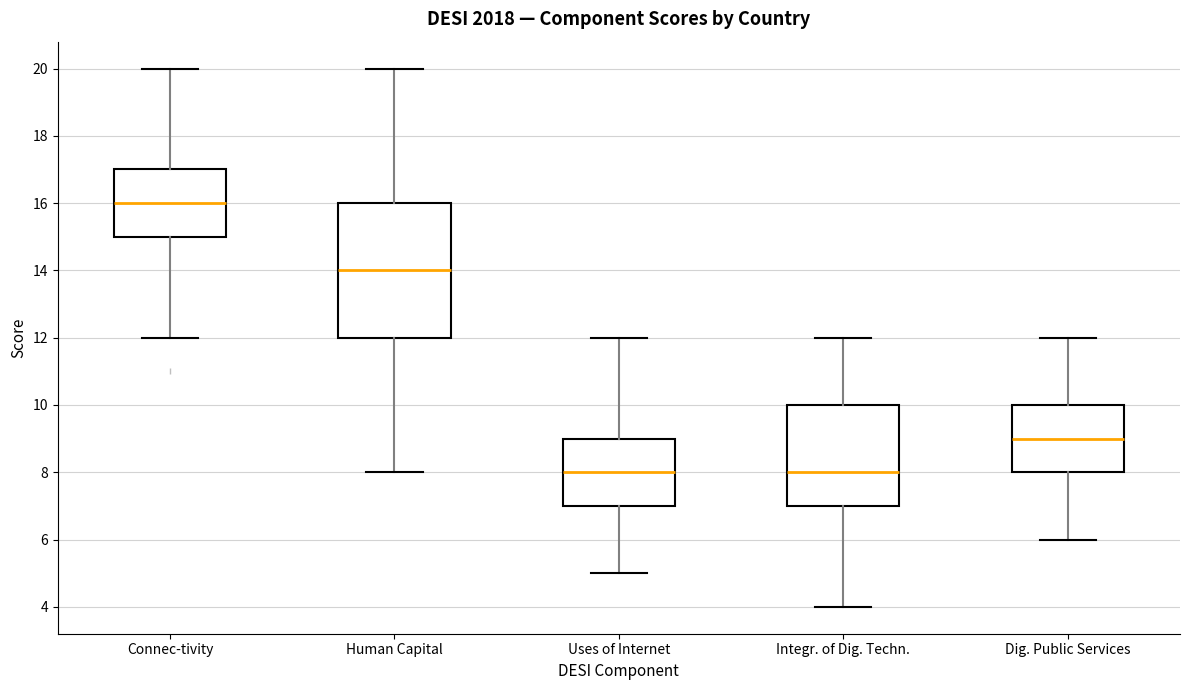

Reading left to right, read every box against the y-axis: the position of its median line, the range the box covers, and the ends of its whiskers. The values are not printed on the chart, so give them approximately, as read against the axis.

Connec-tivity: median 16, box 15 to 17, whiskers 12 to 20
Human Capital: median 14, box 12 to 16, whiskers 8 to 20
Uses of Internet: median 8, box 7 to 9, whiskers 5 to 12
Integr. of Dig. Techn.: median 8, box 7 to 10, whiskers 4 to 12
Dig. Public Services: median 9, box 8 to 10, whiskers 6 to 12